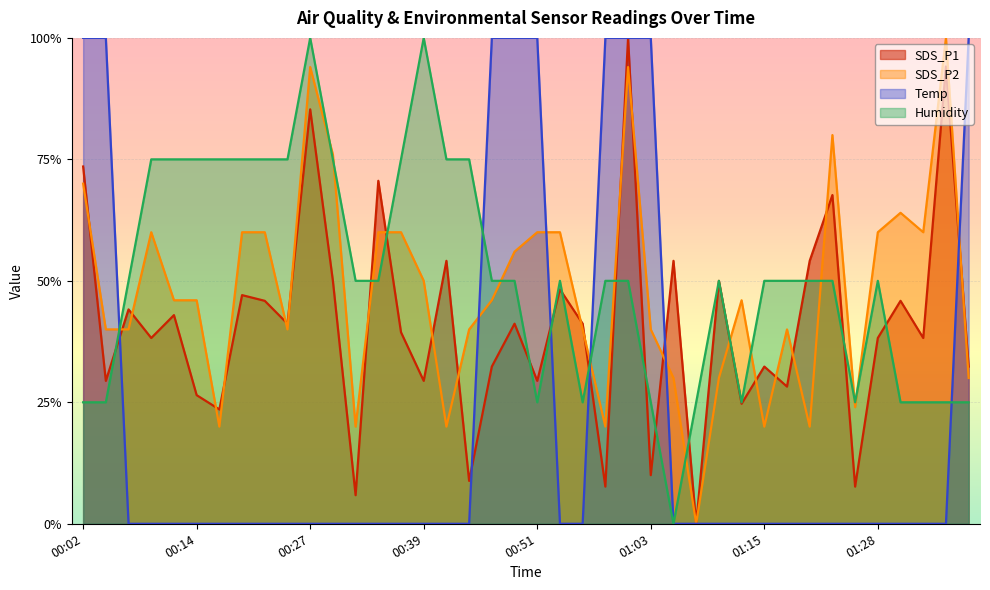

Which series has the largest total across all categories?

Humidity